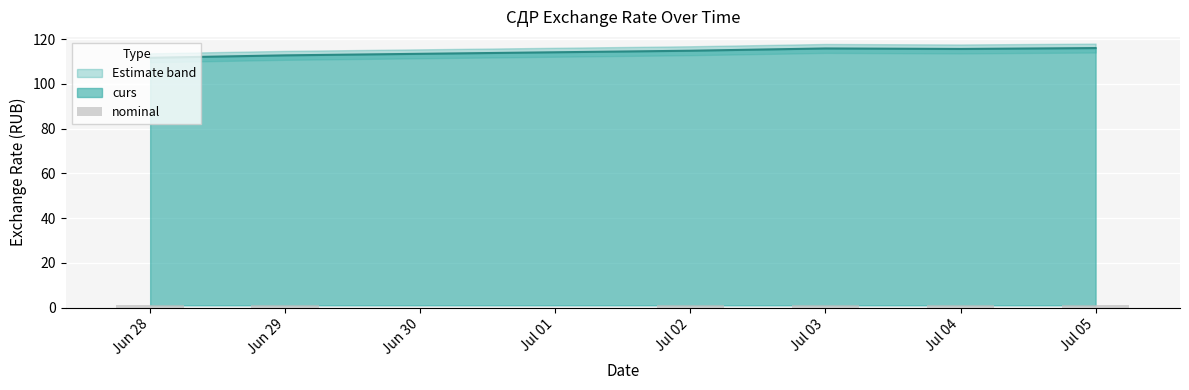

Does the chart contain any negative values?

No